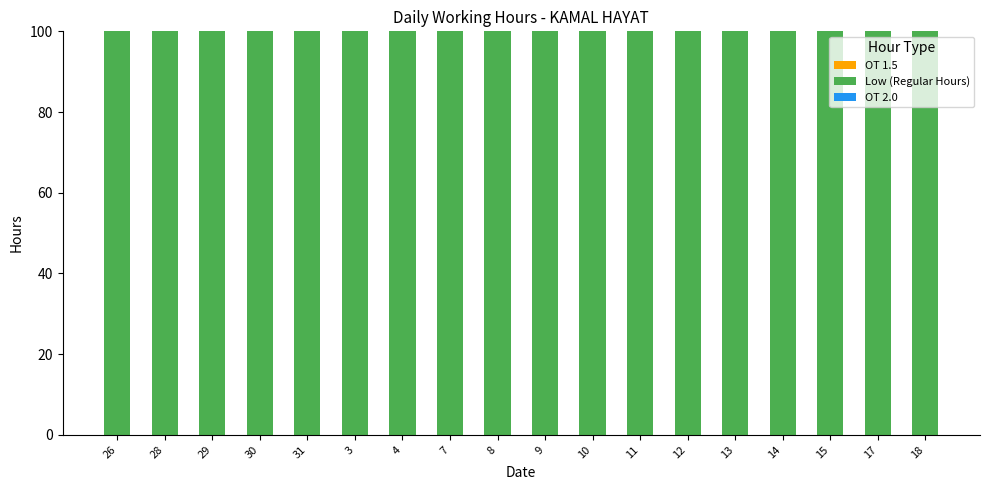

Count the number of data series in this chart.

3